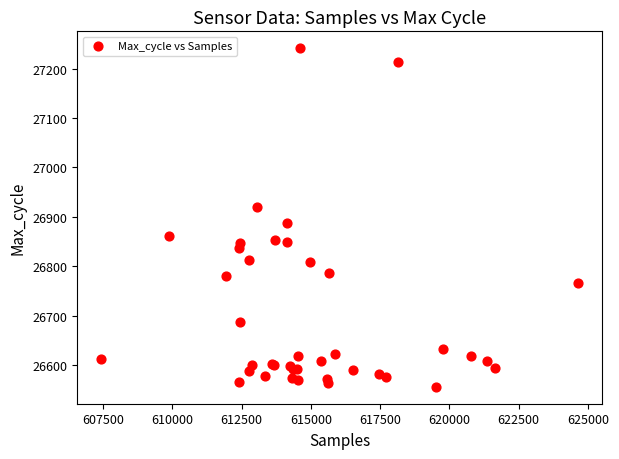

What Y value in the scatter plot is closest to 26898?

26888